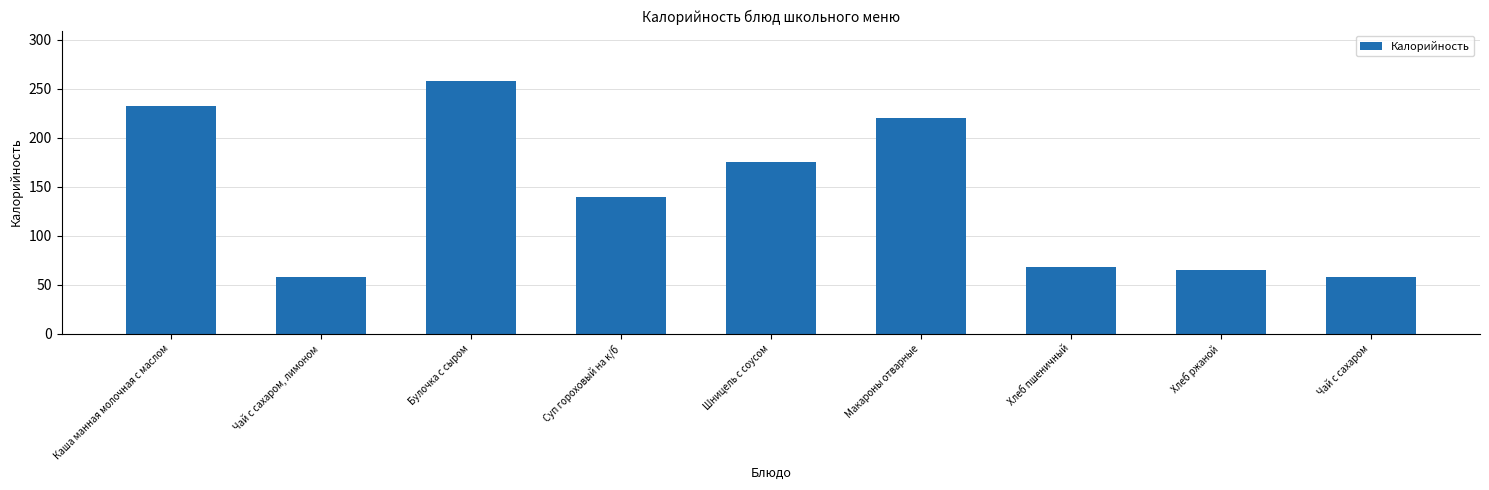

Does the chart contain stacked bars?

No